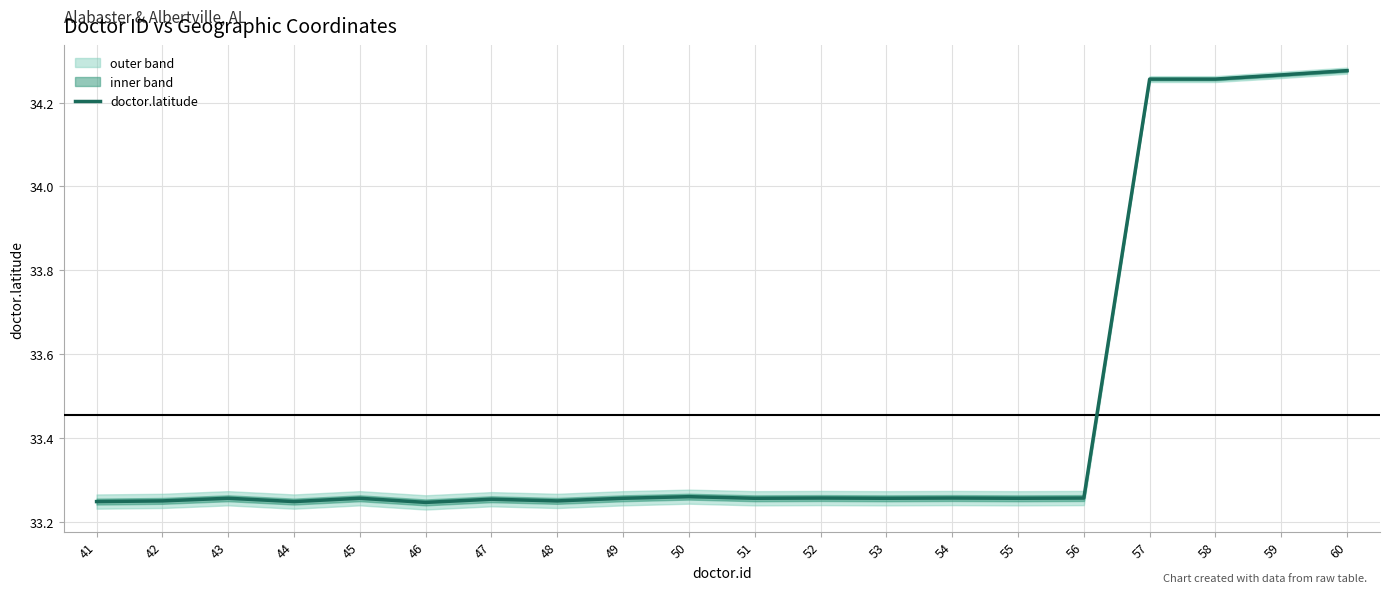

What is the difference between the second highest and second lowest values?

1.0